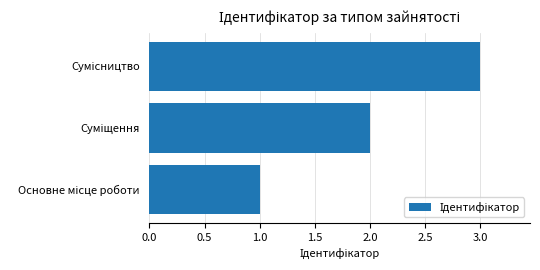

How many series are shown in this chart?

1